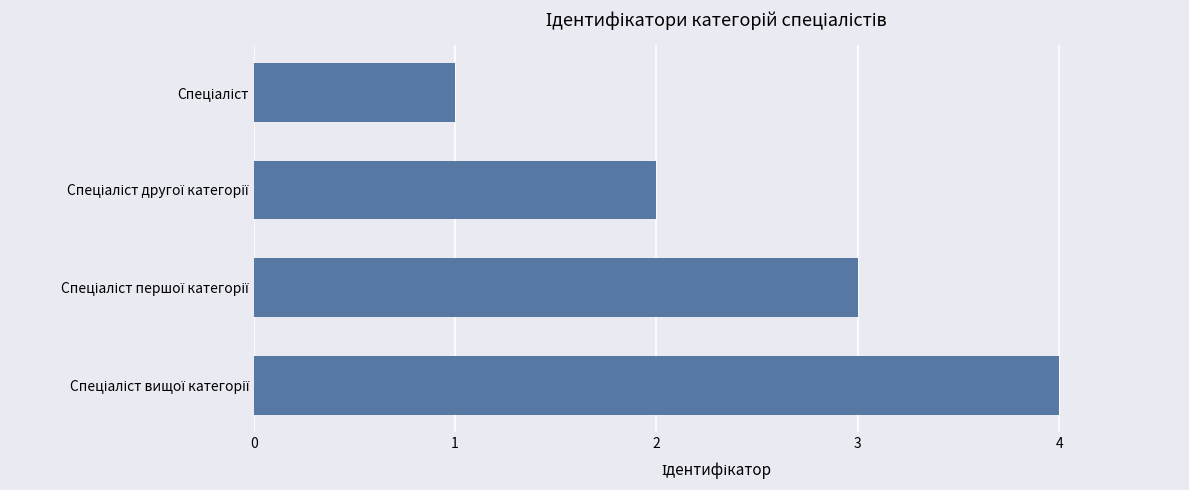

What is the difference between the maximum and minimum values?

3